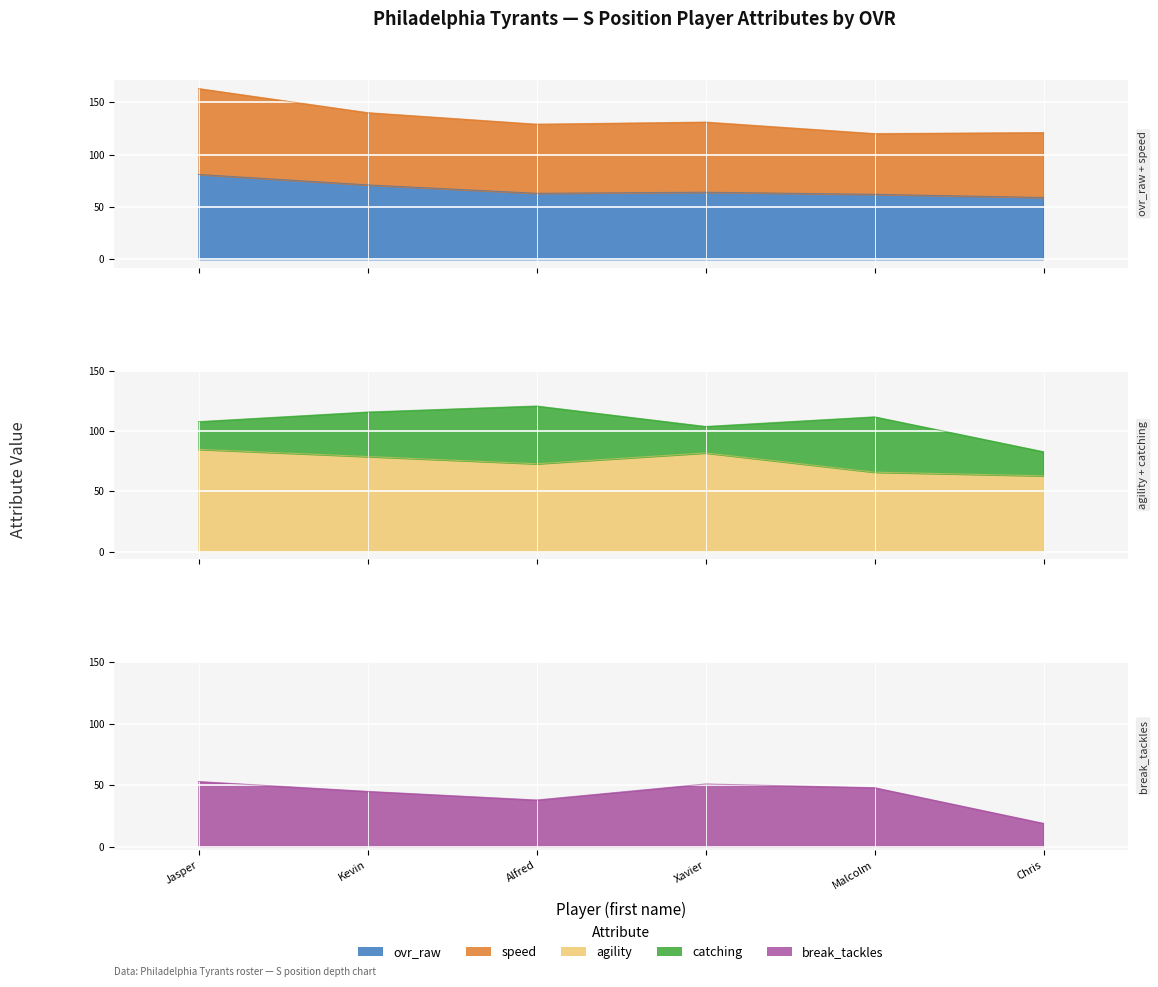

How many interior local peaks does the agility series have?

1